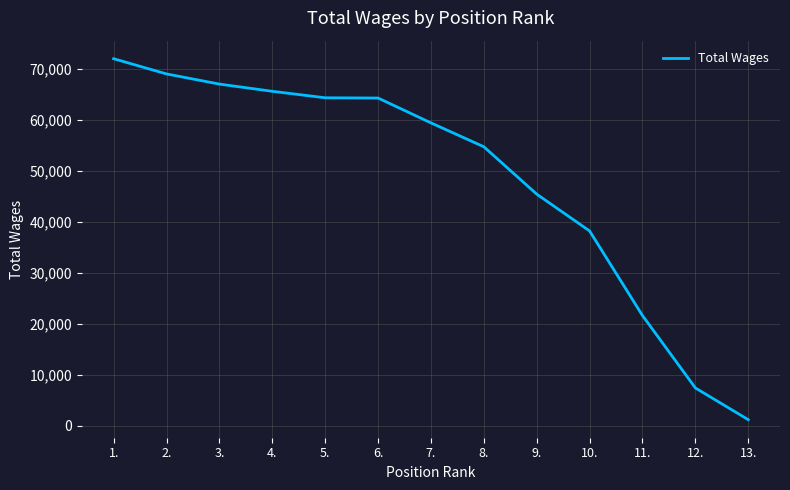

What is the maximum value shown in the chart?

71986